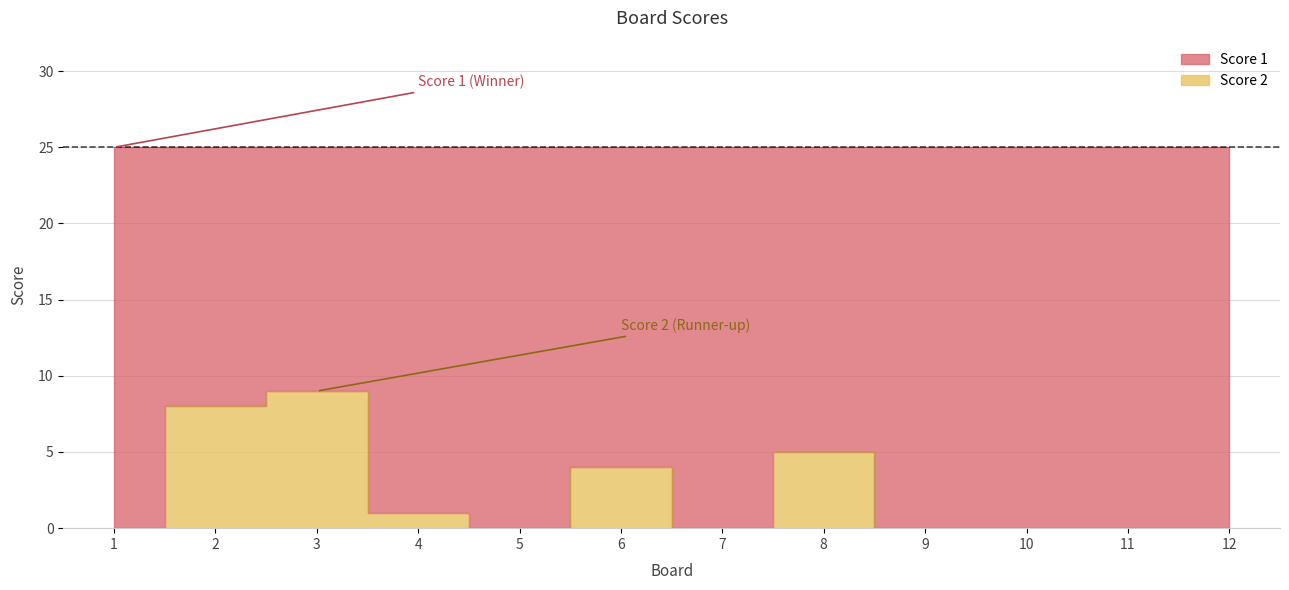

The chart shows a value of 3 at 3. True or false?

False